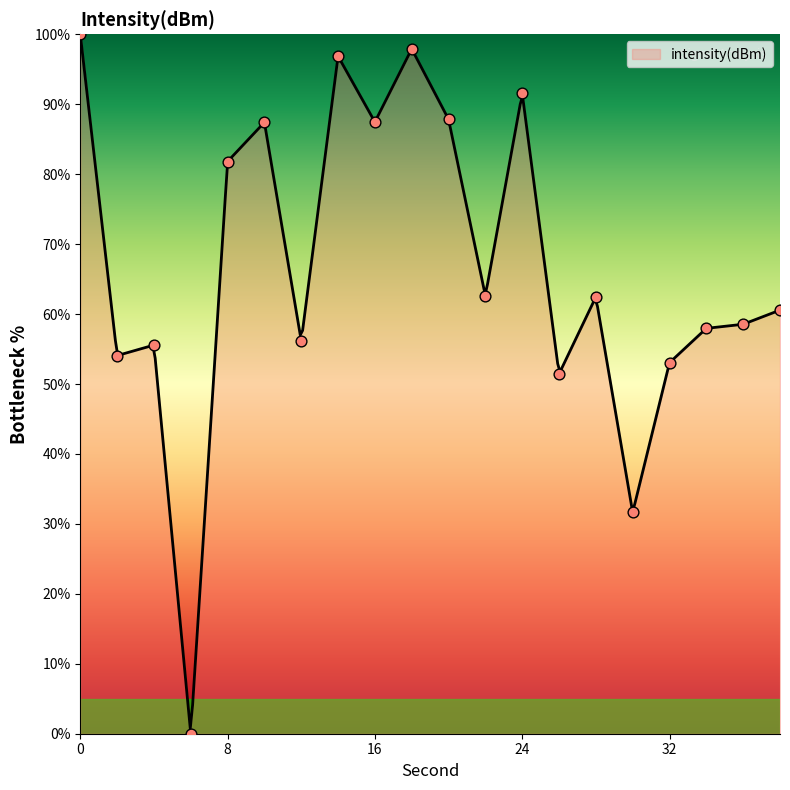

What is the change in value from 6 to 36?

+58.5